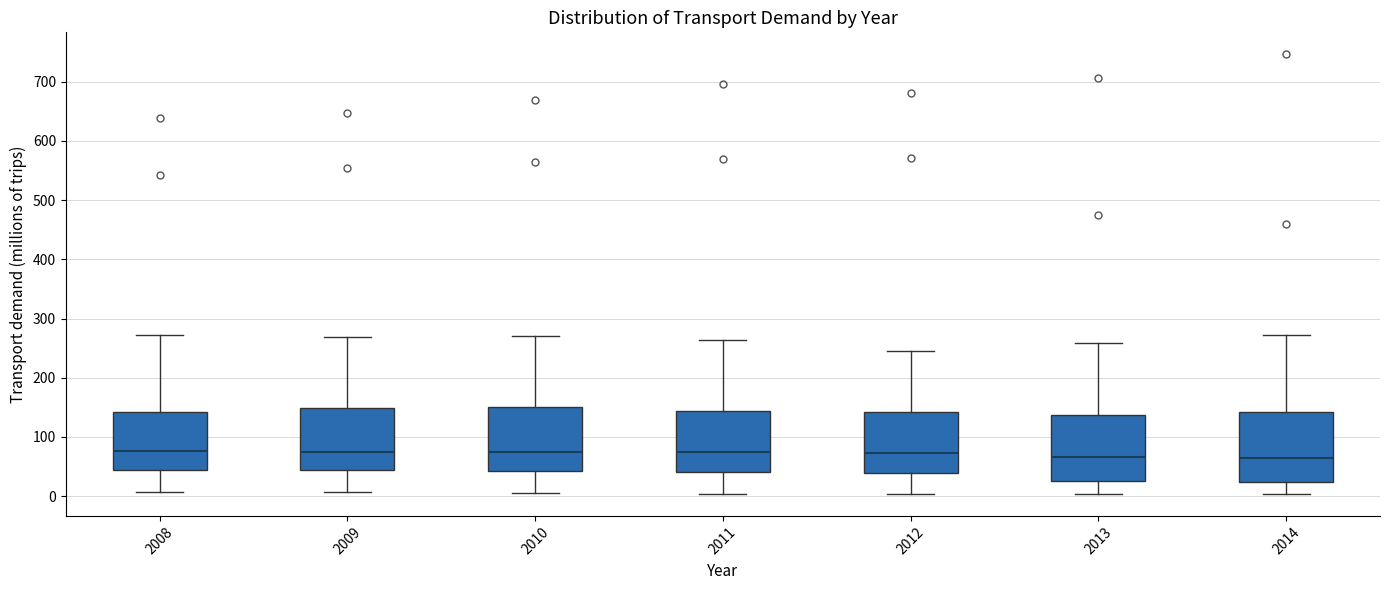

Reading left to right, read every box against the y-axis: the position of its median line, the range the box covers, and the ends of its whiskers. The values are not printed on the chart, so give them approximately, as read against the axis.

2008: median 80, box 40 to 140, whiskers 10 to 270
2009: median 70, box 40 to 150, whiskers 10 to 270
2010: median 70, box 40 to 150, whiskers 10 to 270
2011: median 70, box 40 to 140, whiskers 0 to 260
2012: median 70, box 40 to 140, whiskers 0 to 250
2013: median 70, box 30 to 140, whiskers 0 to 260
2014: median 60, box 20 to 140, whiskers 0 to 270